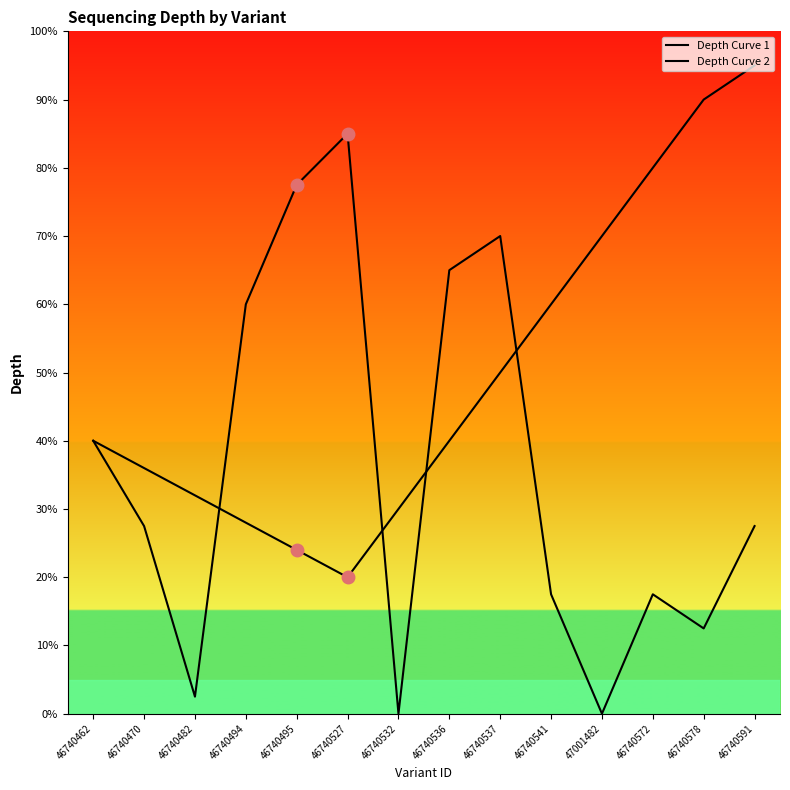

What are all the series names shown in the legend?

Depth Curve 1, Depth Curve 2